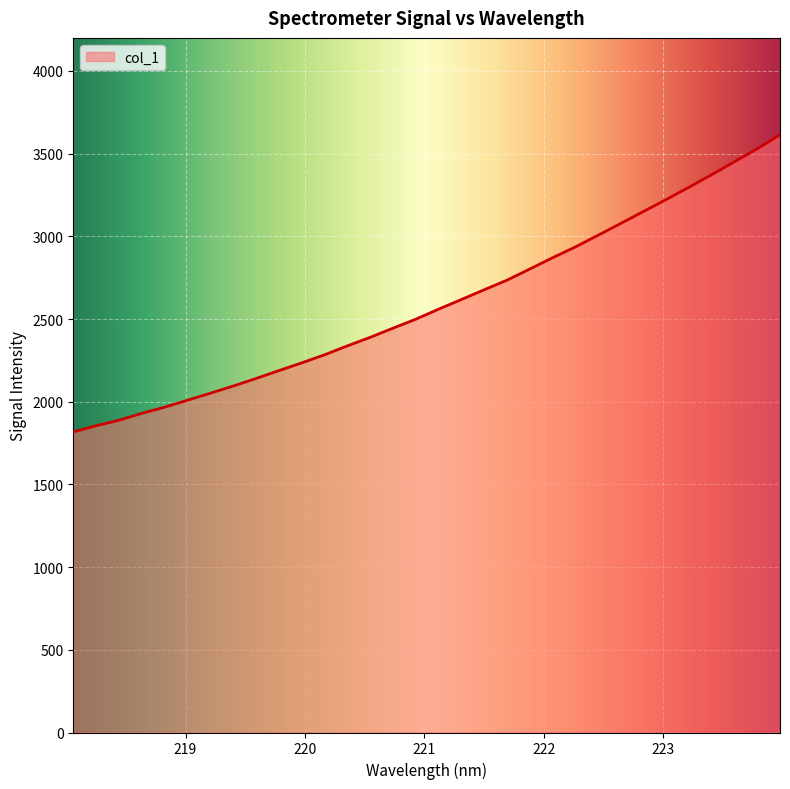

What is the smallest value displayed?

1817.7